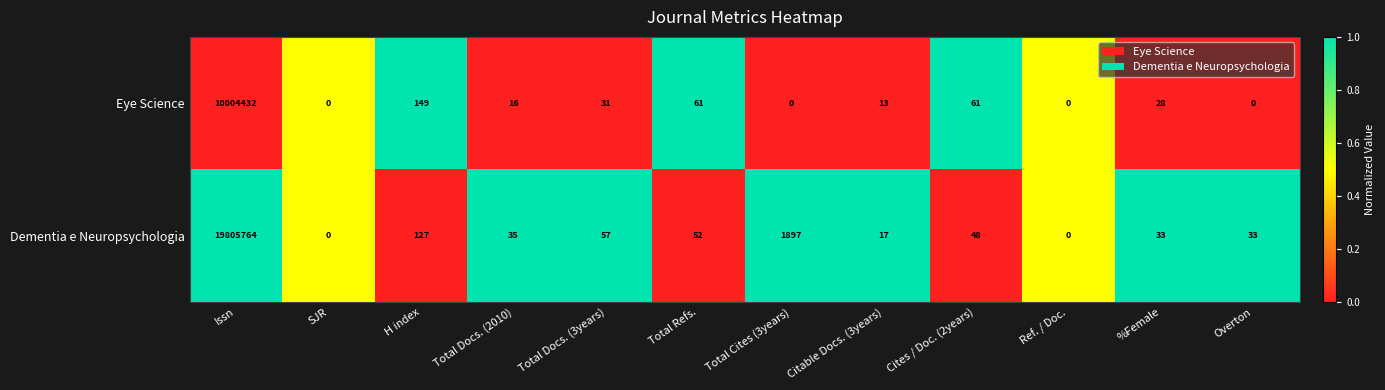

Rank the series by their maximum value, from lowest to highest.

Eye Science, Dementia e Neuropsychologia